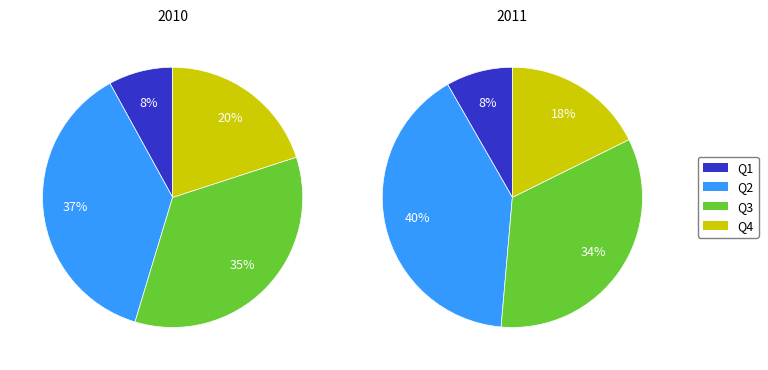

The Q2 slice represents 52% of the pie. True or false?

False